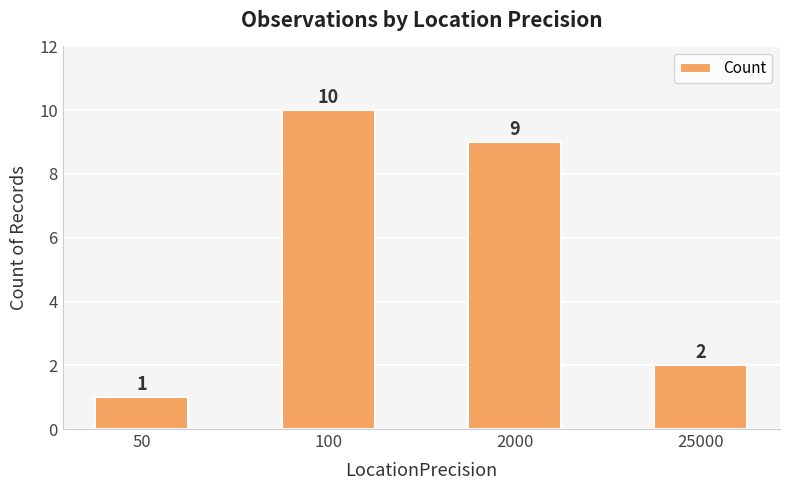

The value at 100 is 2. True or false?

False